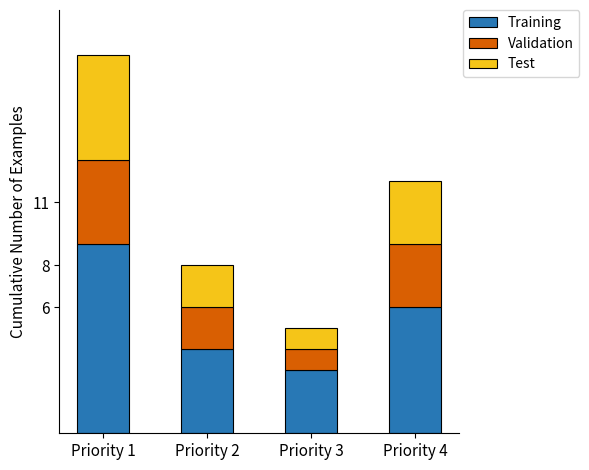

The value of Training at Priority 3 is 3. True or false?

True